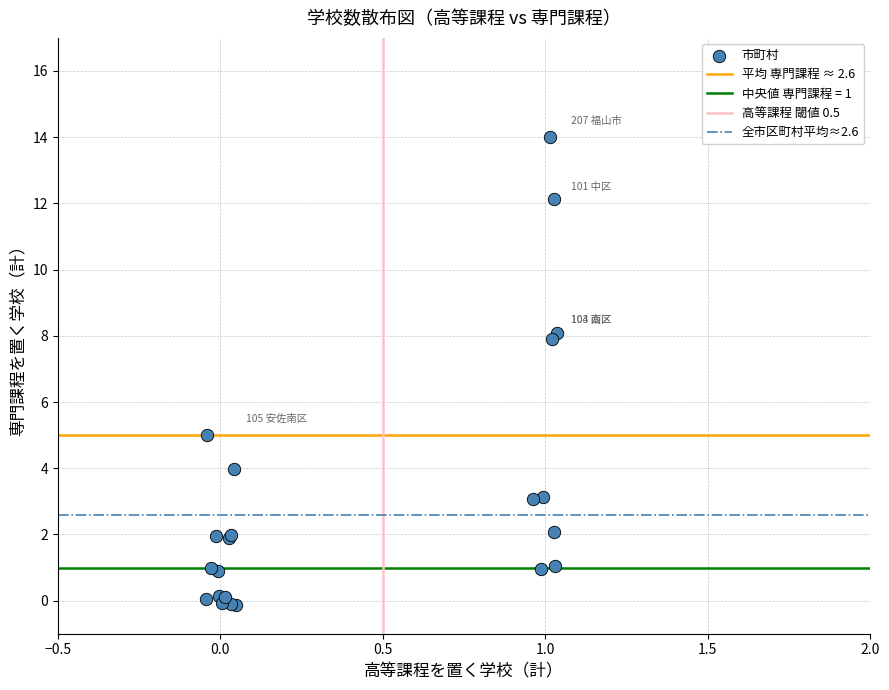

What Y value in the scatter plot is closest to 6?

5.0